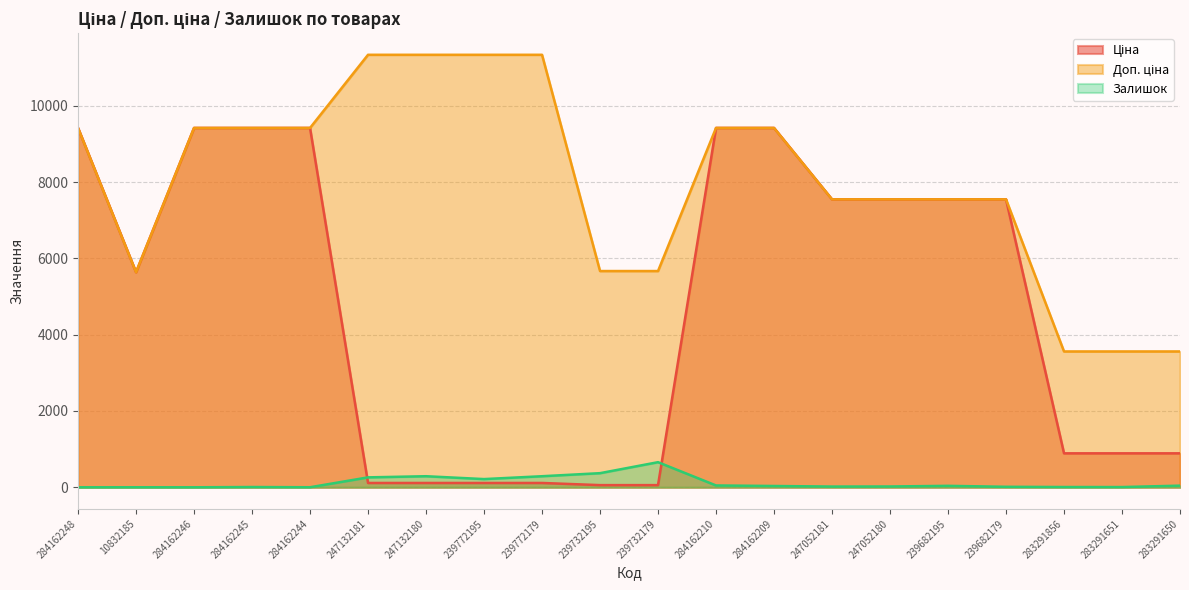

At which label is Залишок closest to 329?

247132180